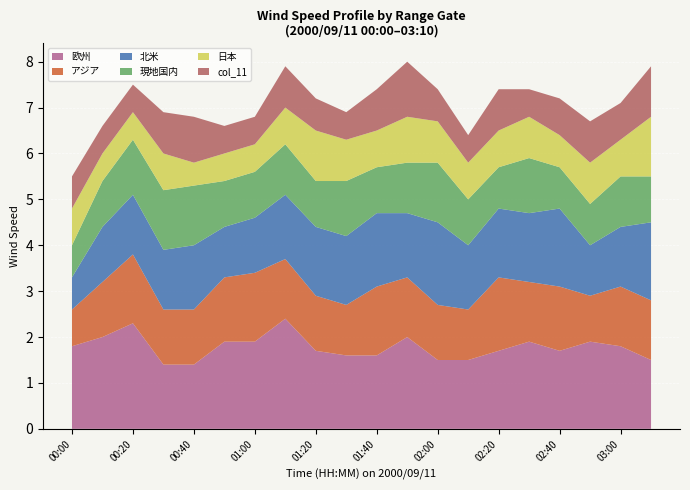

The value of 欧州 at 03:00 is 1.0. True or false?

False